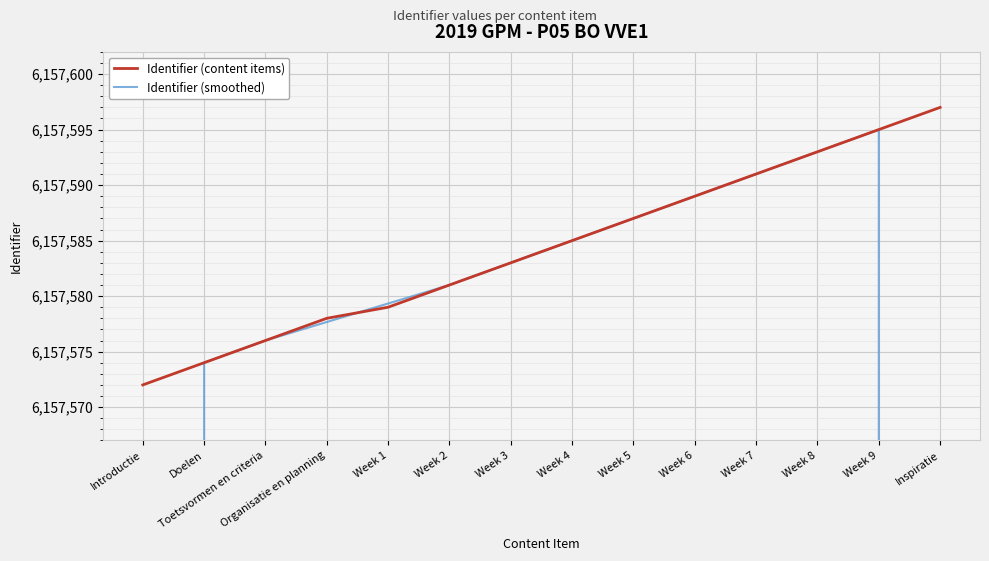

How many intersections are there between Identifier (content items) and Identifier (smoothed)?

1